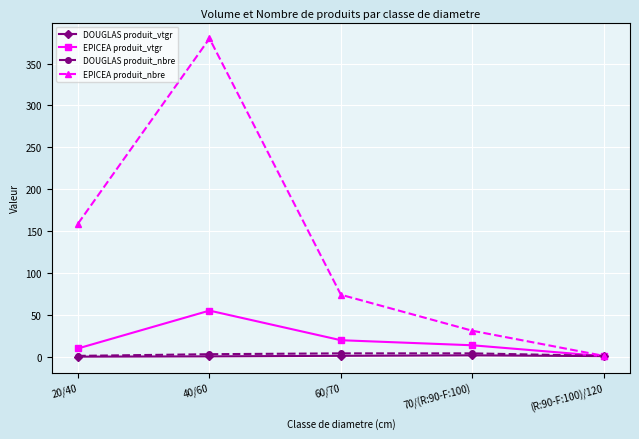

True or false: EPICEA produit_nbre has more than 1 points higher than both neighbors.

False